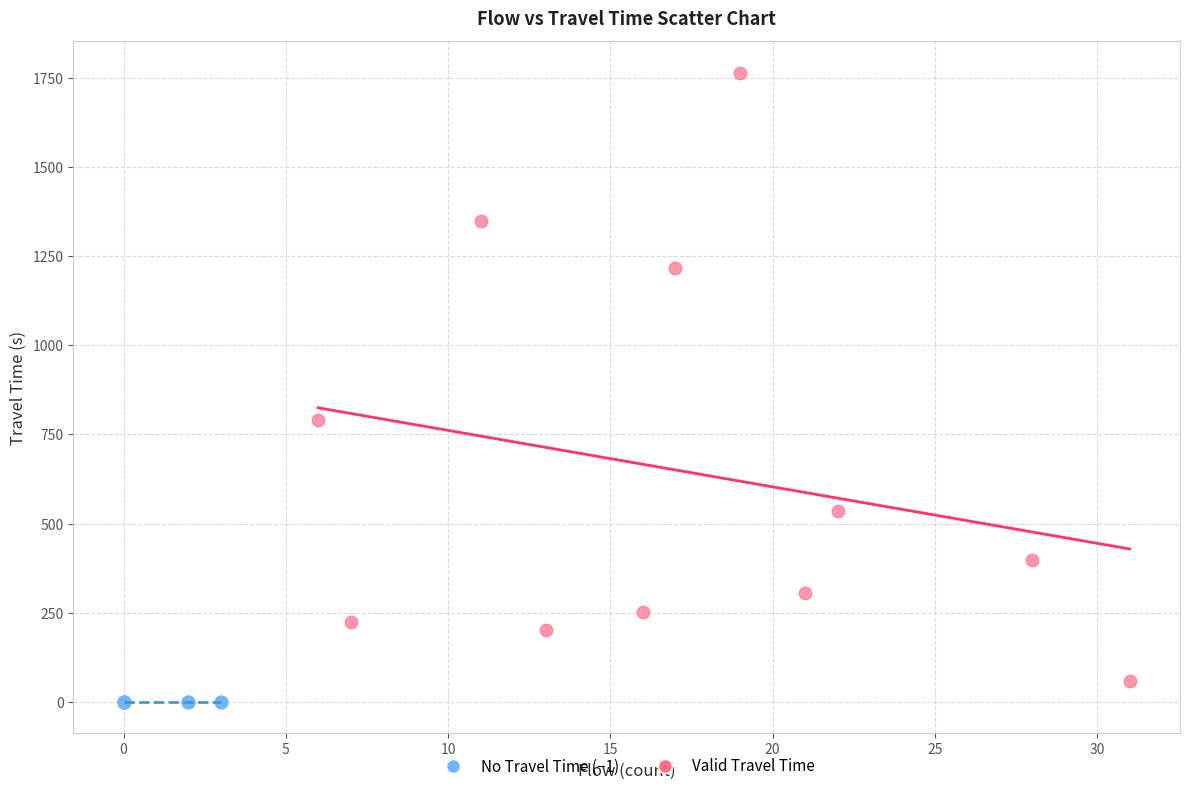

Which series reaches the maximum Y coordinate?

Valid Travel Time